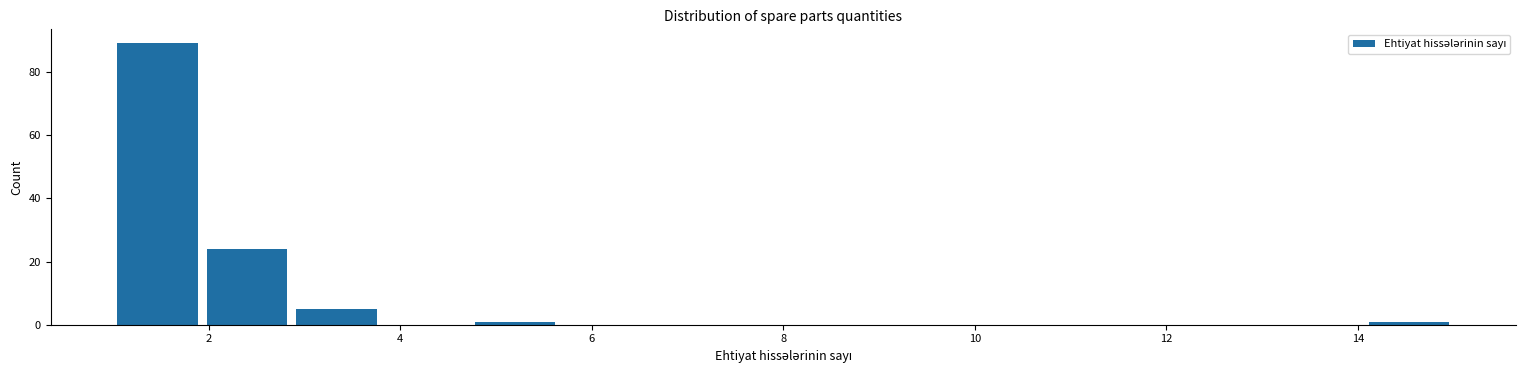

Reading left to right, list every bar in this chart as the range it spans on the x-axis followed by its height. Neither the bar edges nor the heights are printed on the chart, so give them approximately, as read against the axes.

1.0 to 2.0: 90
2.0 to 2.8: 24
2.8 to 3.8: 6
3.8 to 4.8: 0
4.8 to 5.6: under 2
5.6 to 6.6: 0
6.6 to 7.6: 0
7.6 to 8.4: 0
8.4 to 9.4: 0
9.4 to 10.4: 0
10.4 to 11.2: 0
11.2 to 12.2: 0
12.2 to 13.2: 0
13.2 to 14.0: 0
14.0 to 15.0: under 2